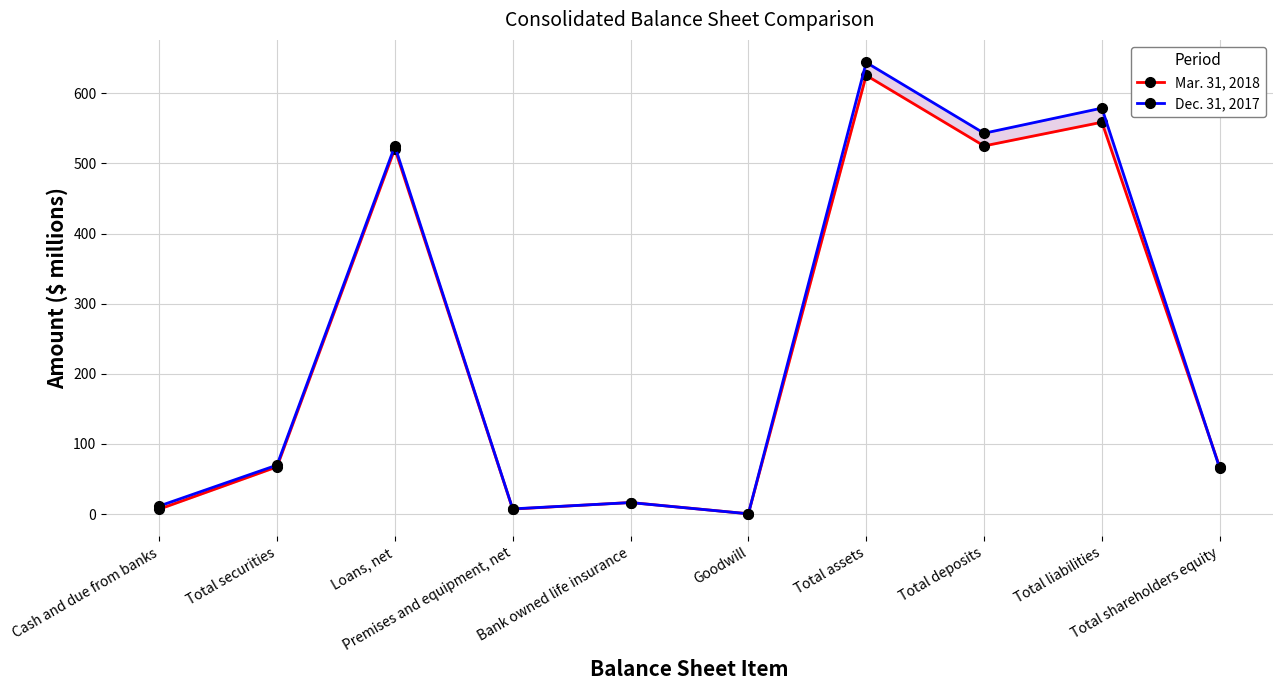

How many intersections are there between Mar. 31, 2018 and Dec. 31, 2017?

2